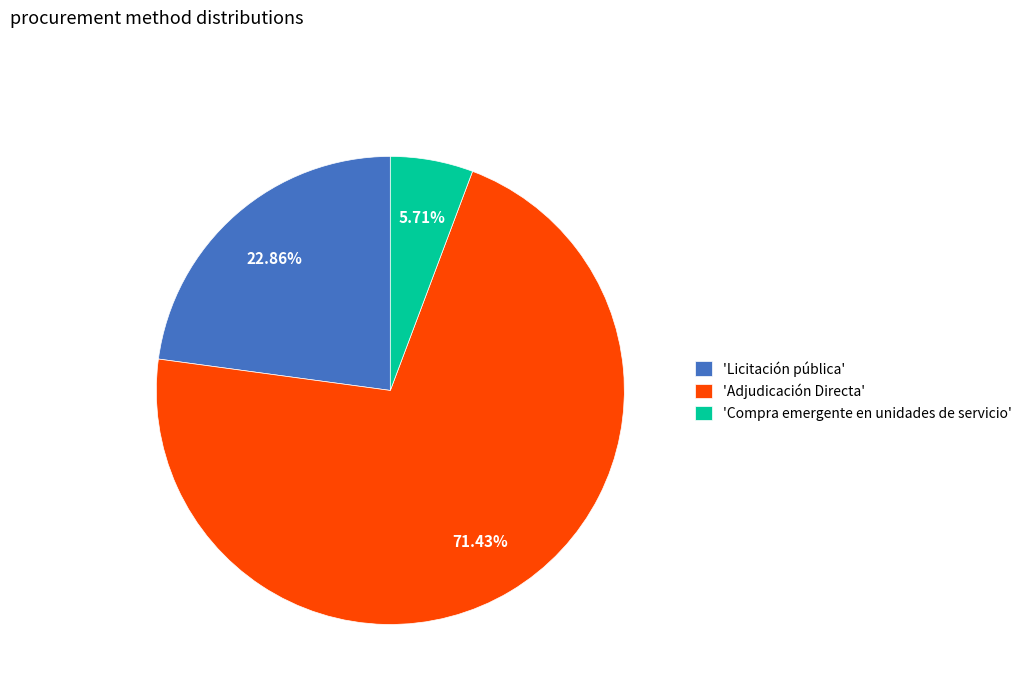

Do 'Adjudicación Directa' and 'Compra emergente en unidades de servicio' together represent more than half of the pie?

Yes